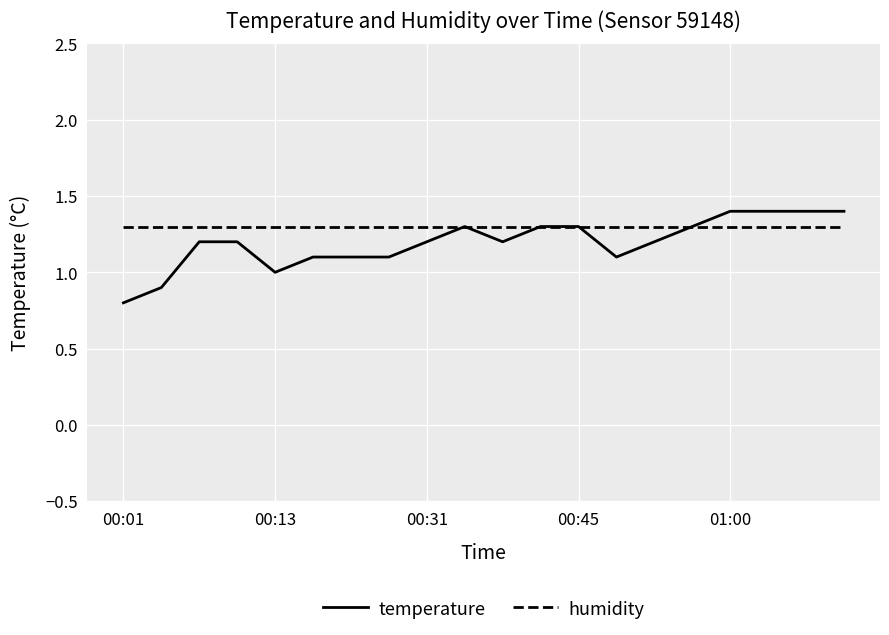

Which series has the widest spread of values?

temperature